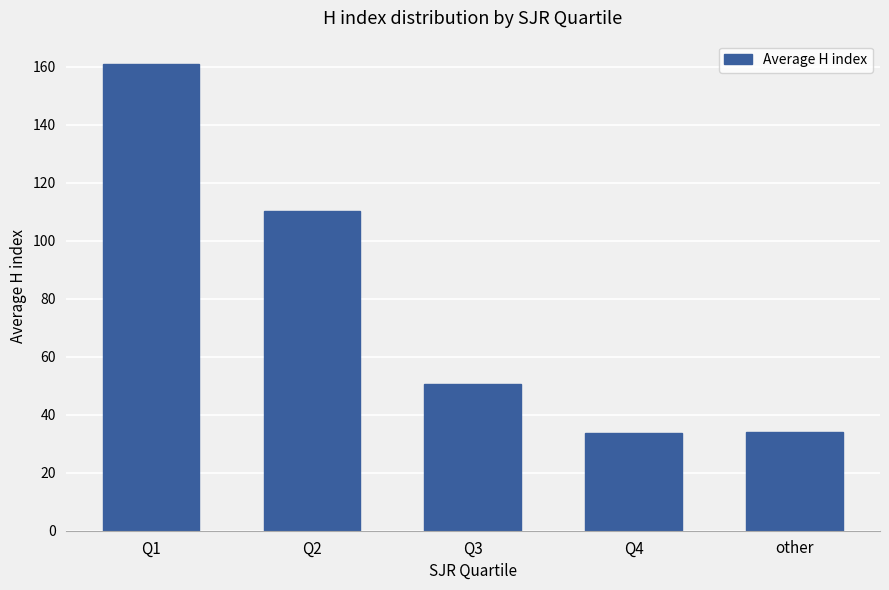

Where is the data nearest to the value 97?

Q2